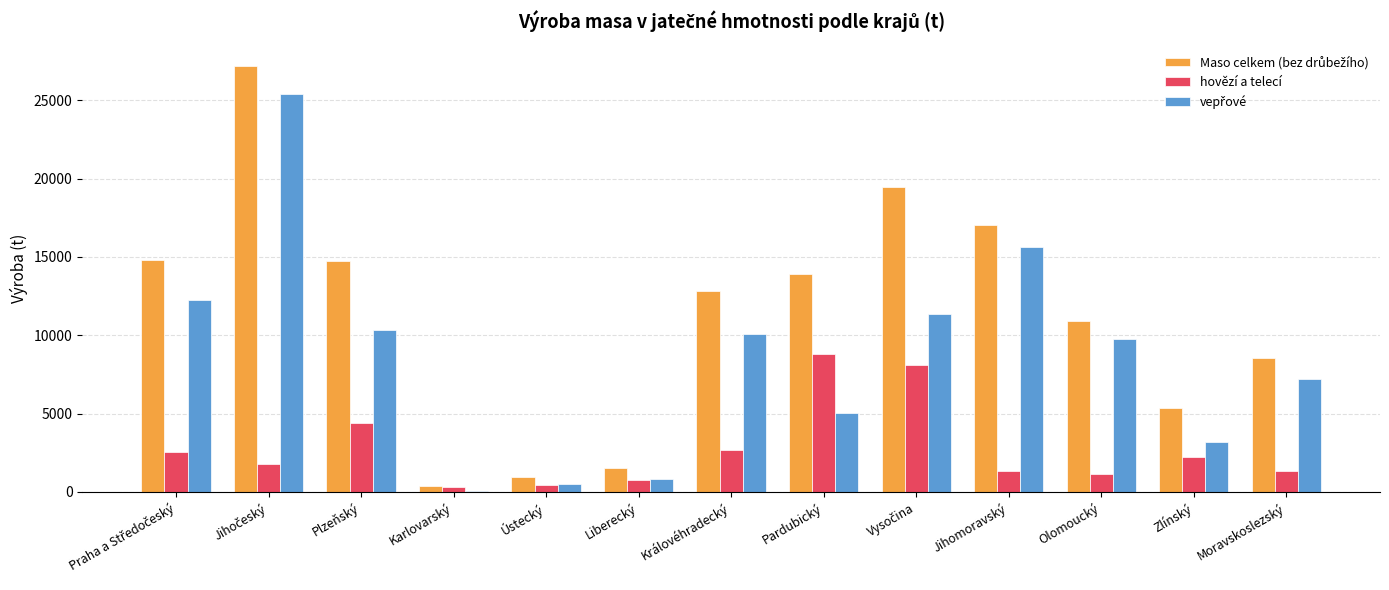

What is the greatest value displayed?

27184